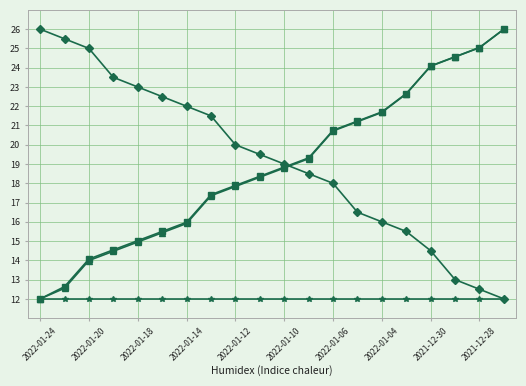

What is the minimum value shown in the chart?

12.0